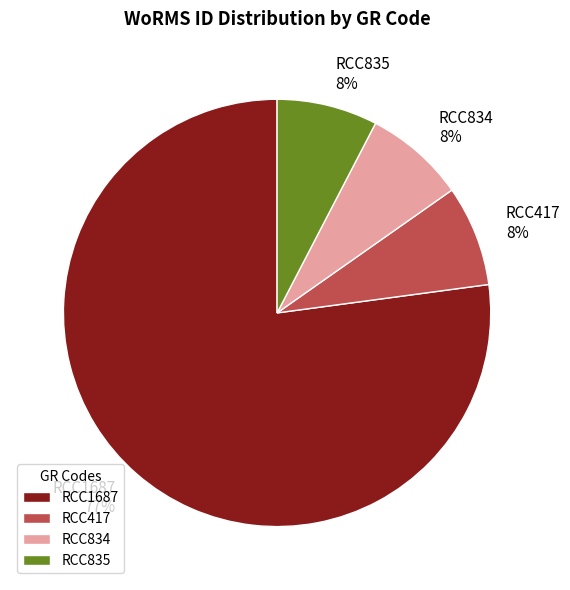

To the nearest percent, what is the average slice percentage?

25%